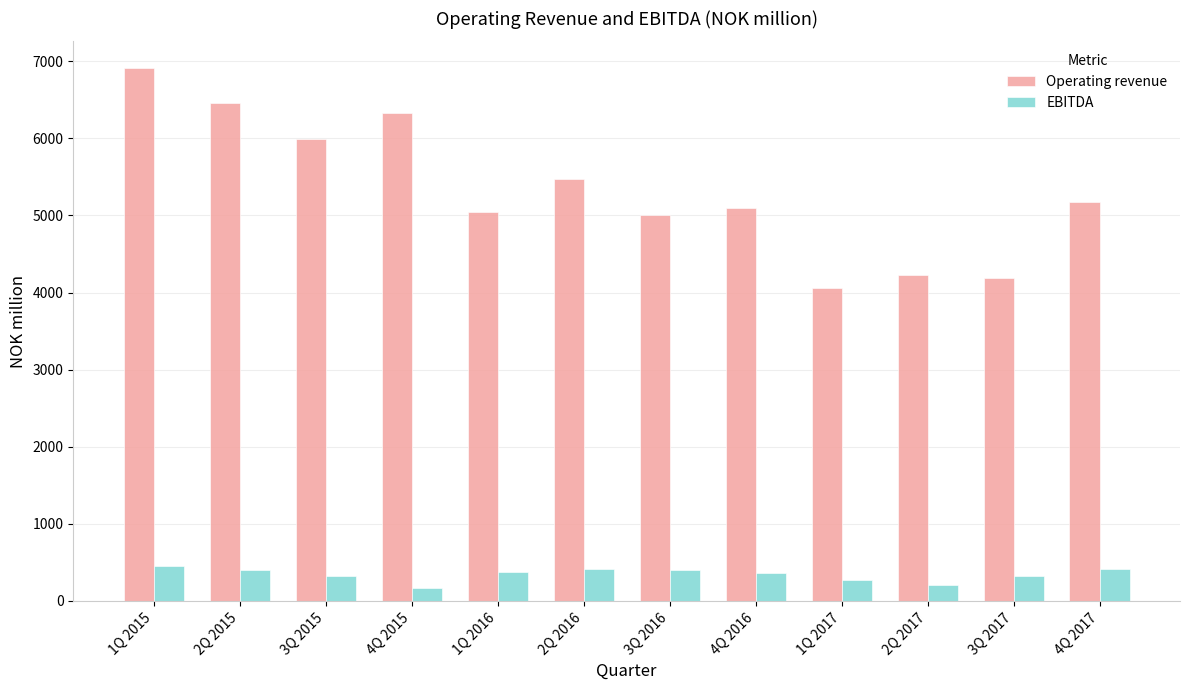

What is the value of the Operating revenue bar at the 4th from the left?

6334.8